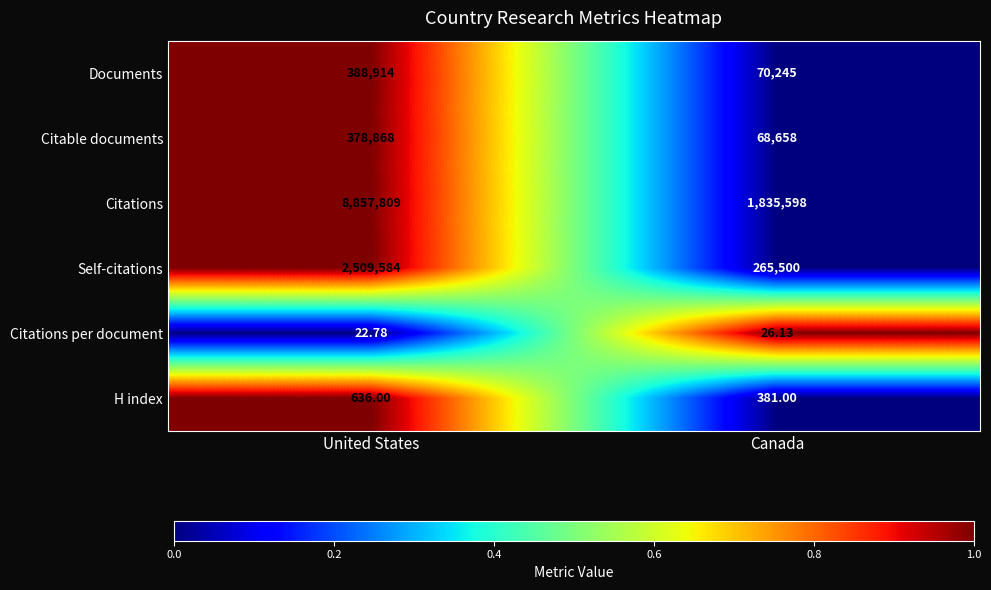

What is the spread (max minus min) of values at Canada?

1835571.9